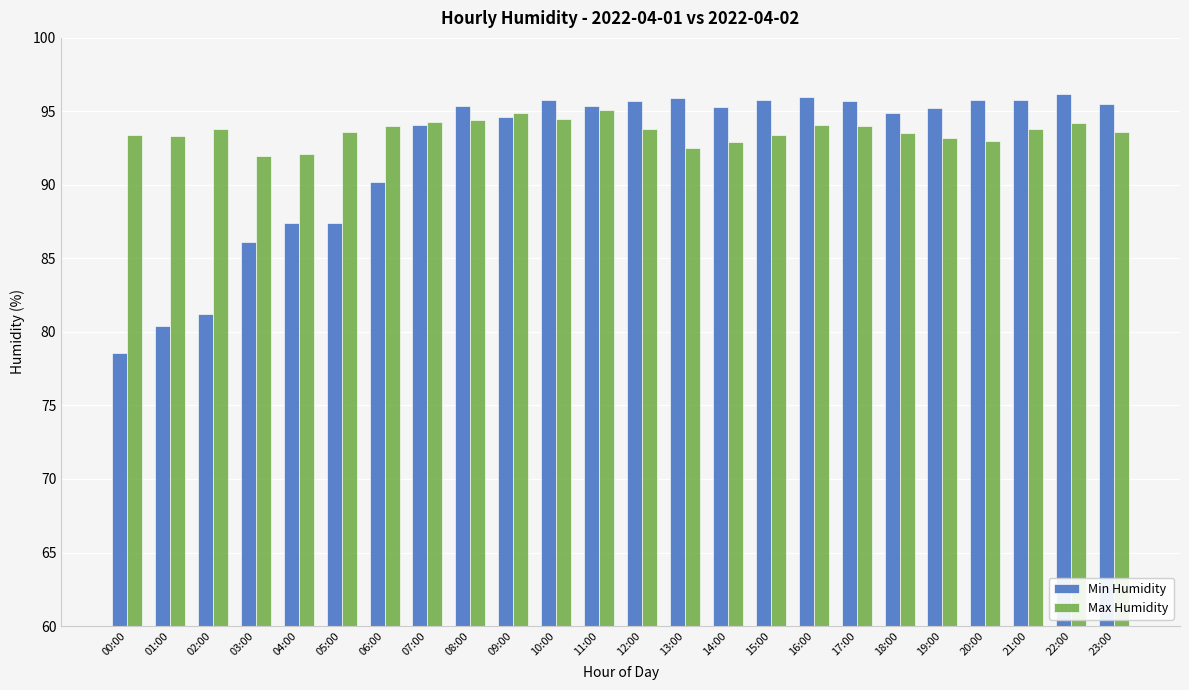

List the series in order of their peak value, highest first.

Min Humidity, Max Humidity